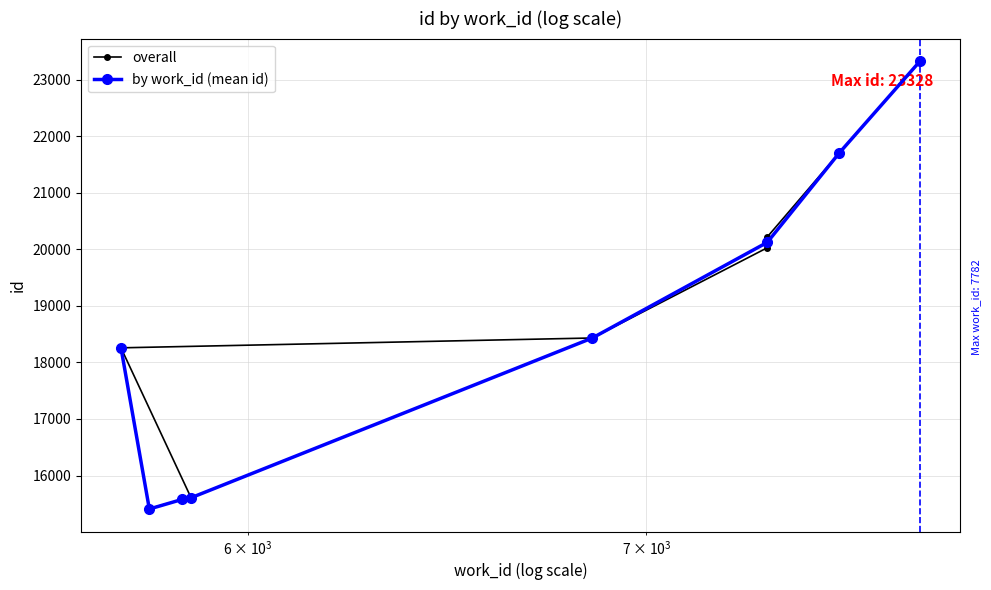

What is the sum of all values?

183969